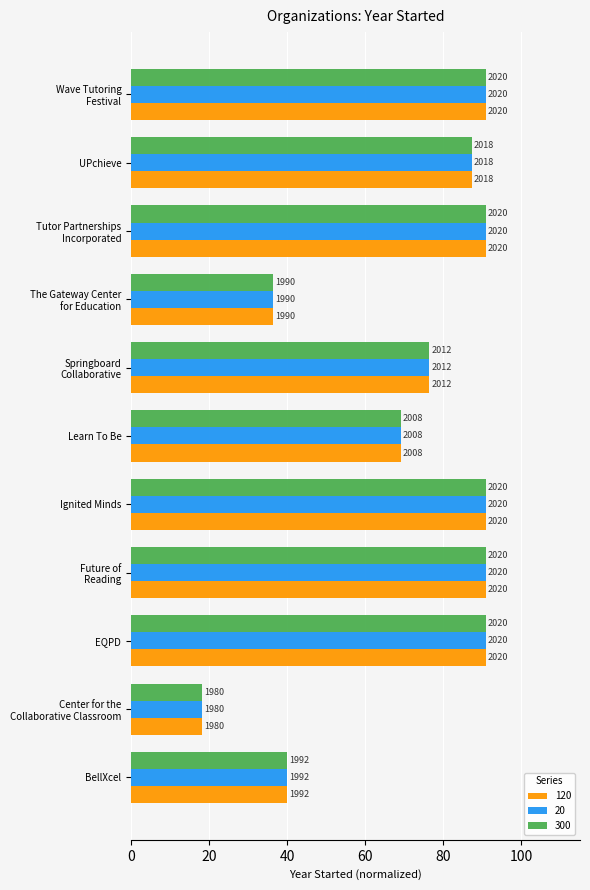

What are all the series names shown in the legend?

120, 20, 300